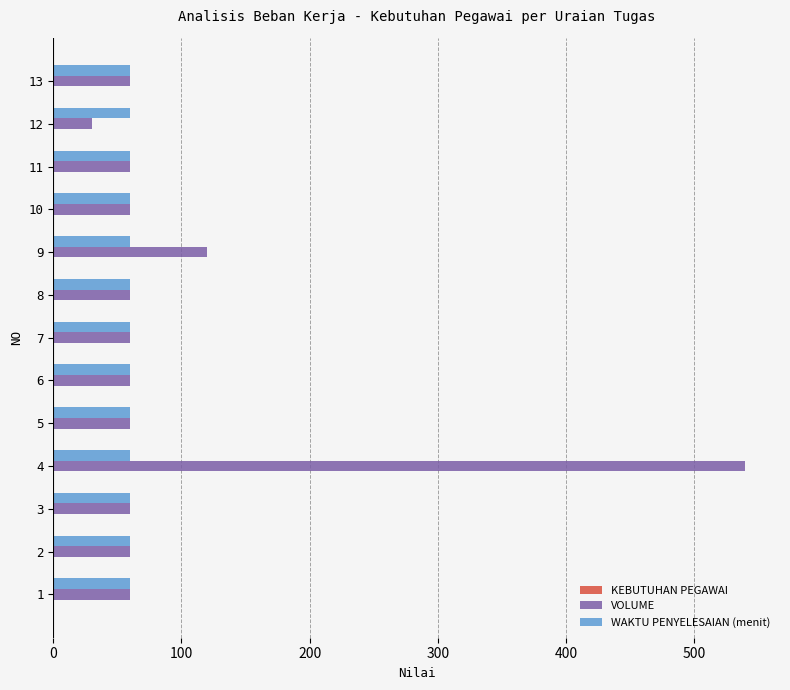

What is the sum of all WAKTU PENYELESAIAN (menit) values?

780.0